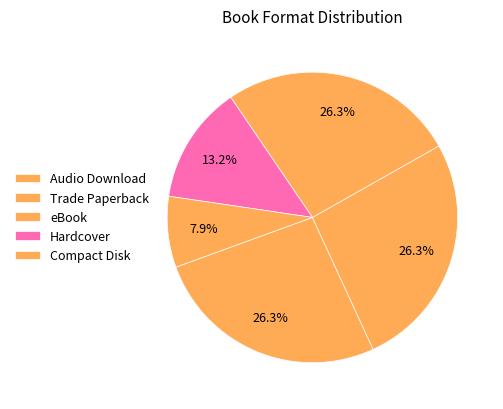

Which category has the biggest portion of the pie?

Trade Paperback